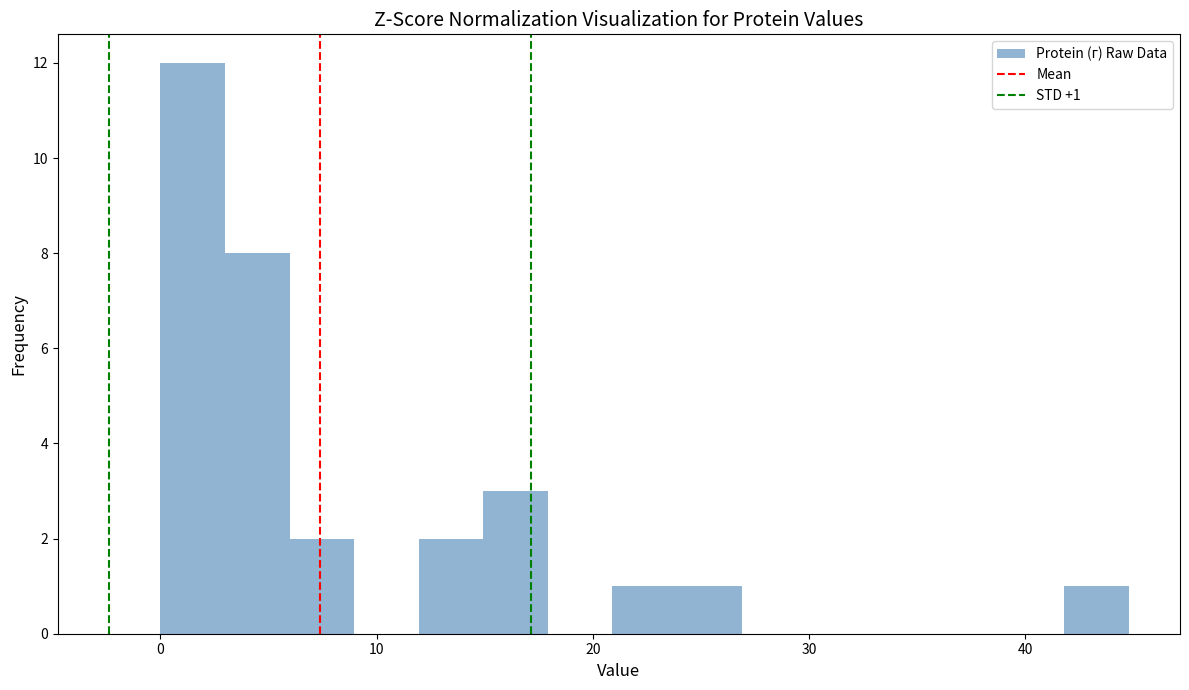

Read against the x-axis, roughly where is the centre of the tallest bar?

1